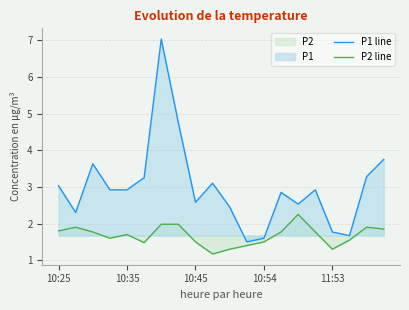

What is the maximum value shown in the chart?

7.0